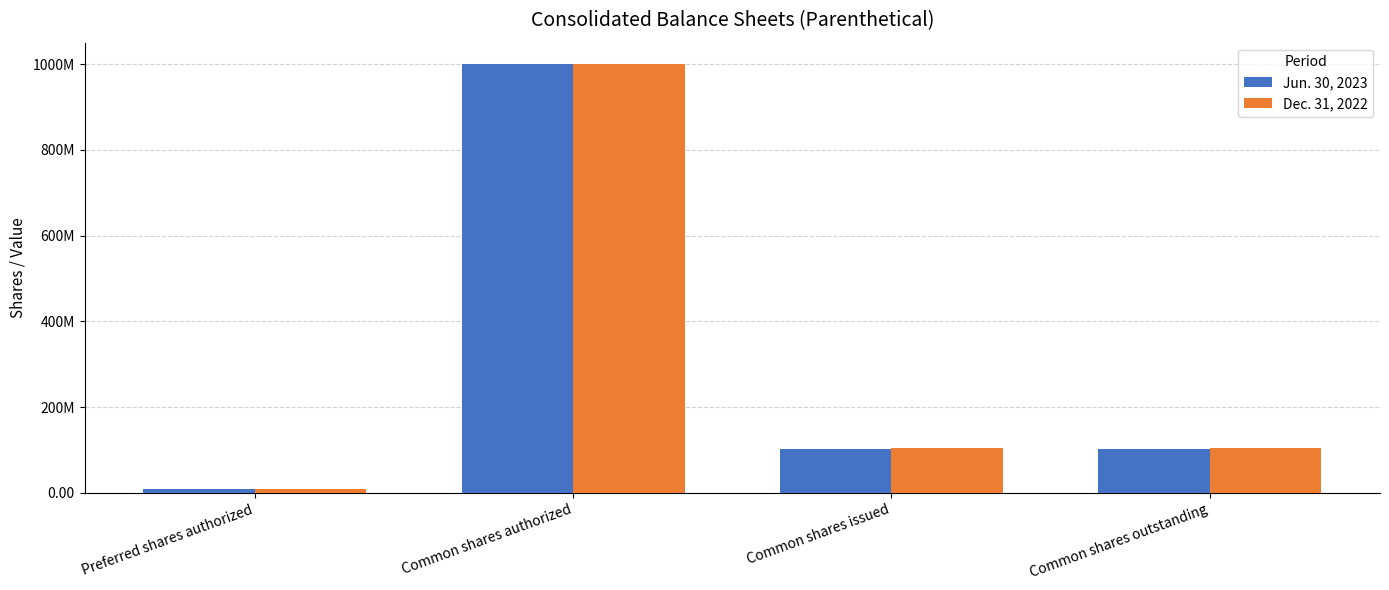

Reading left to right, what are all the values shown in this chart?

Jun. 30, 2023: 10000000	1000000000	103626096	103626096
Dec. 31, 2022: 10000000	1000000000	103932083	103932083